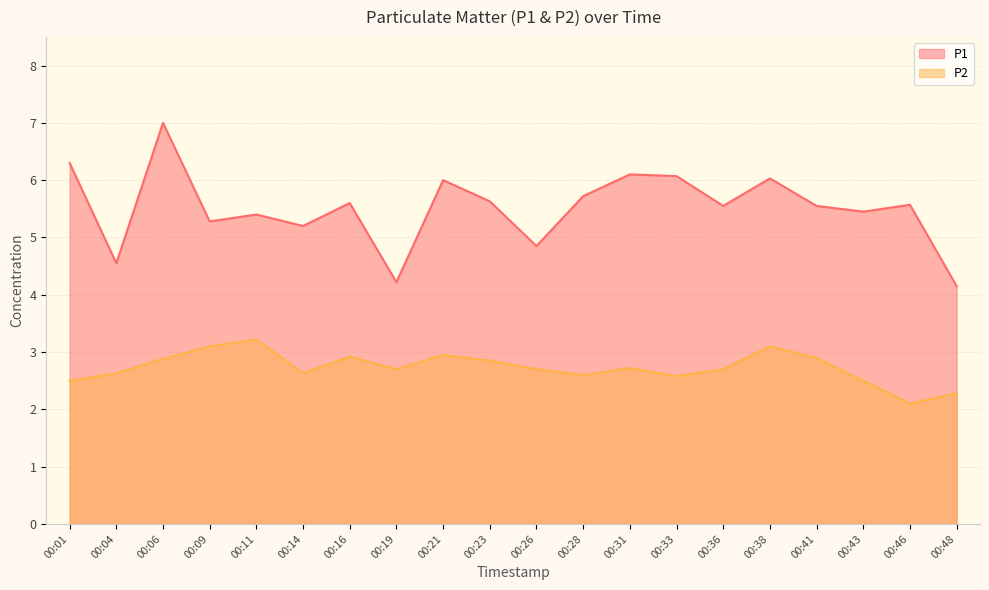

Reading left to right, what are all the values shown in this chart?

P1: 6.3	4.5	7.0	5.3	5.4	5.2	5.6	4.2	6.0	5.6	4.8	5.7	6.1	6.1	5.5	6.0	5.5	5.5	5.6	4.2
P2: 2.5	2.6	2.9	3.1	3.2	2.6	2.9	2.7	3.0	2.9	2.7	2.6	2.7	2.6	2.7	3.1	2.9	2.5	2.1	2.3